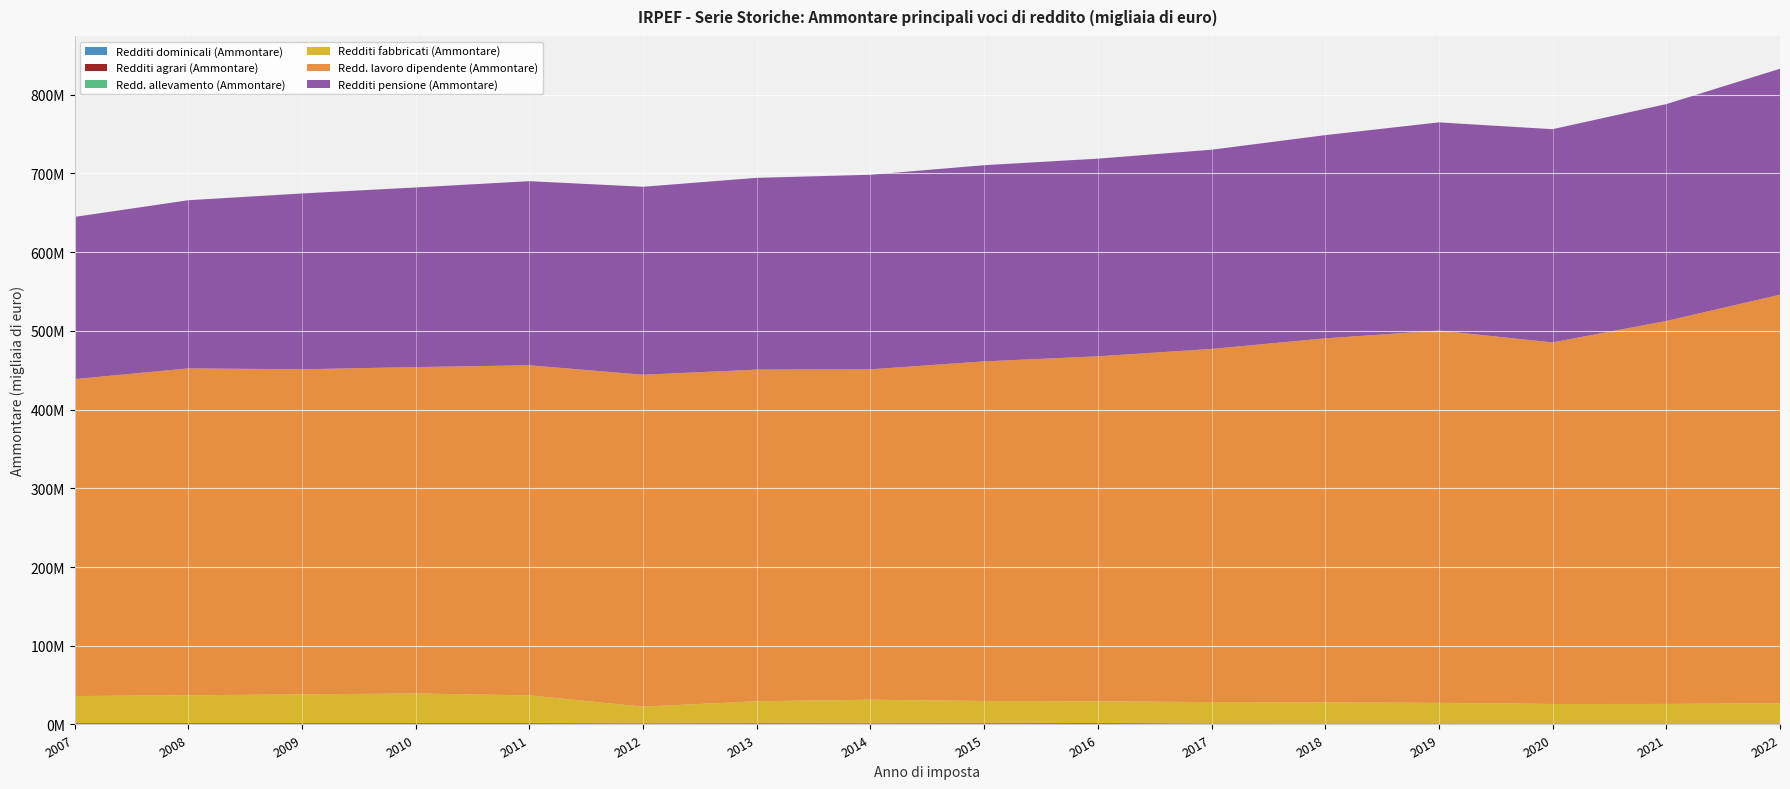

Reading right to left, list all the values displayed in this chart.

Redditi dominicali (Ammontare): 2022=611046.0	2021=615540.0	2020=620039.0	2019=624418.0	2018=631593.0	2017=631355.0	2016=921783.0	2015=588044.0	2014=543212.0	2013=773278.0	2012=598793.2	2011=1144232.0	2010=1148362.7	2009=1143615.3	2008=1137746.1	2007=1141847.2
Redditi agrari (Ammontare): 2022=459986.0	2021=464802.0	2020=466808.0	2019=478311.0	2018=487359.0	2017=498804.0	2016=808274.0	2015=842118.0	2014=773294.0	2013=766564.0	2012=680808.5	2011=677840.0	2010=687402.6	2009=687900.5	2008=688539.4	2007=692512.1
Redd. allevamento (Ammontare): 2022=255244.0	2021=206683.0	2020=165614.0	2019=197972.0	2018=196047.0	2017=182946.0	2016=170812.0	2015=162734.0	2014=154597.0	2013=141304.0	2012=139211.9	2011=123005.0	2010=114353.3	2009=110476.2	2008=108308.4	2007=103256.5
Redditi fabbricati (Ammontare): 2022=25446407.0	2021=24786823.0	2020=24755932.0	2019=26142652.0	2018=26743254.0	2017=27095403.0	2016=27531252.0	2015=28204762.0	2014=29915642.0	2013=27810778.0	2012=21171722.6	2011=35000761.0	2010=37415631.7	2009=36269890.3	2008=35152019.4	2007=34138841.5
Redd. lavoro dipendente (Ammontare): 2022=519200666.0	2021=486509387.0	2020=459335494.0	2019=472907120.0	2018=462460643.0	2017=448654407.0	2016=438230847.0	2015=431456166.0	2014=419757936.0	2013=421295618.0	2012=421676591.0	2011=419383885.0	2010=414624440.0	2009=413021462.4	2008=415277903.1	2007=402655800.6
Redditi pensione (Ammontare): 2022=287046713.0	2021=275515573.0	2020=270874518.0	2019=264544593.0	2018=258138456.0	2017=253073382.0	2016=251116116.0	2015=249226307.0	2014=247211969.0	2013=243617069.0	2012=238810185.7	2011=233863552.0	2010=228200053.9	2009=223324142.7	2008=213594559.8	2007=206024343.5